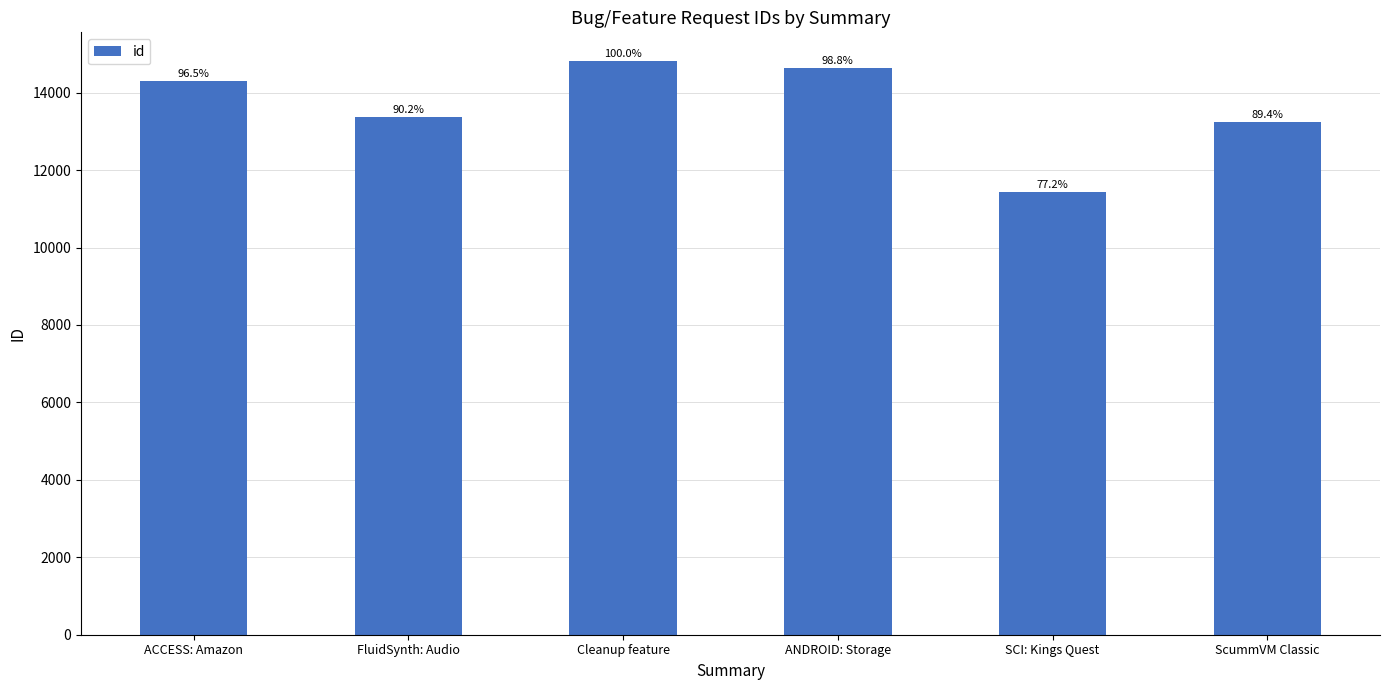

Between ScummVM Classic and SCI: Kings Quest, which is larger?

ScummVM Classic